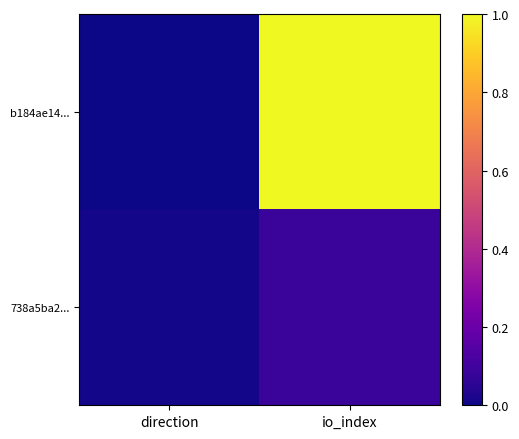

At which category does the chart reach its minimum across all series?

direction